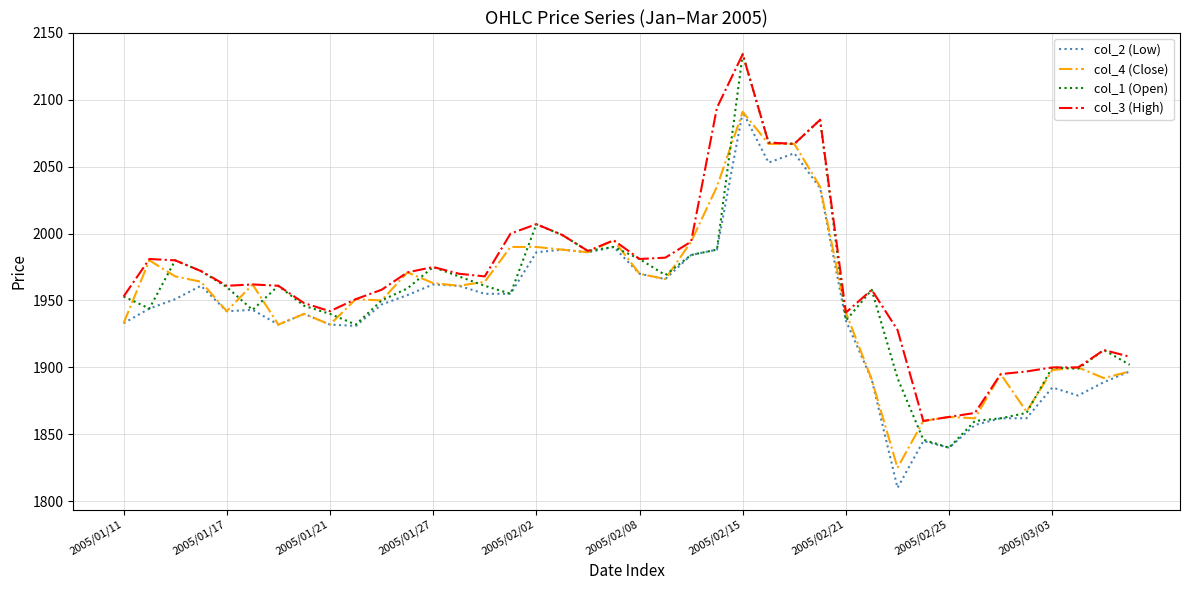

What is the maximum value shown in the chart?

2134